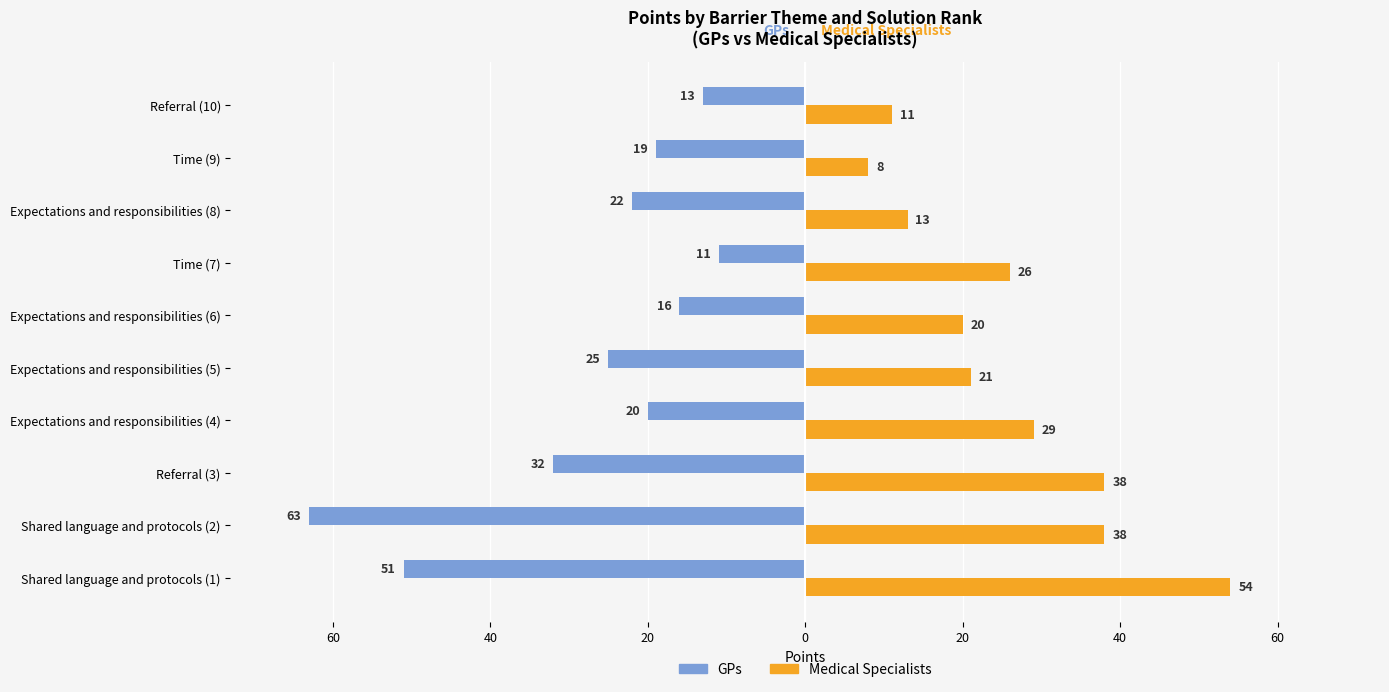

What are all the series names shown in the legend?

GPs, Medical Specialists